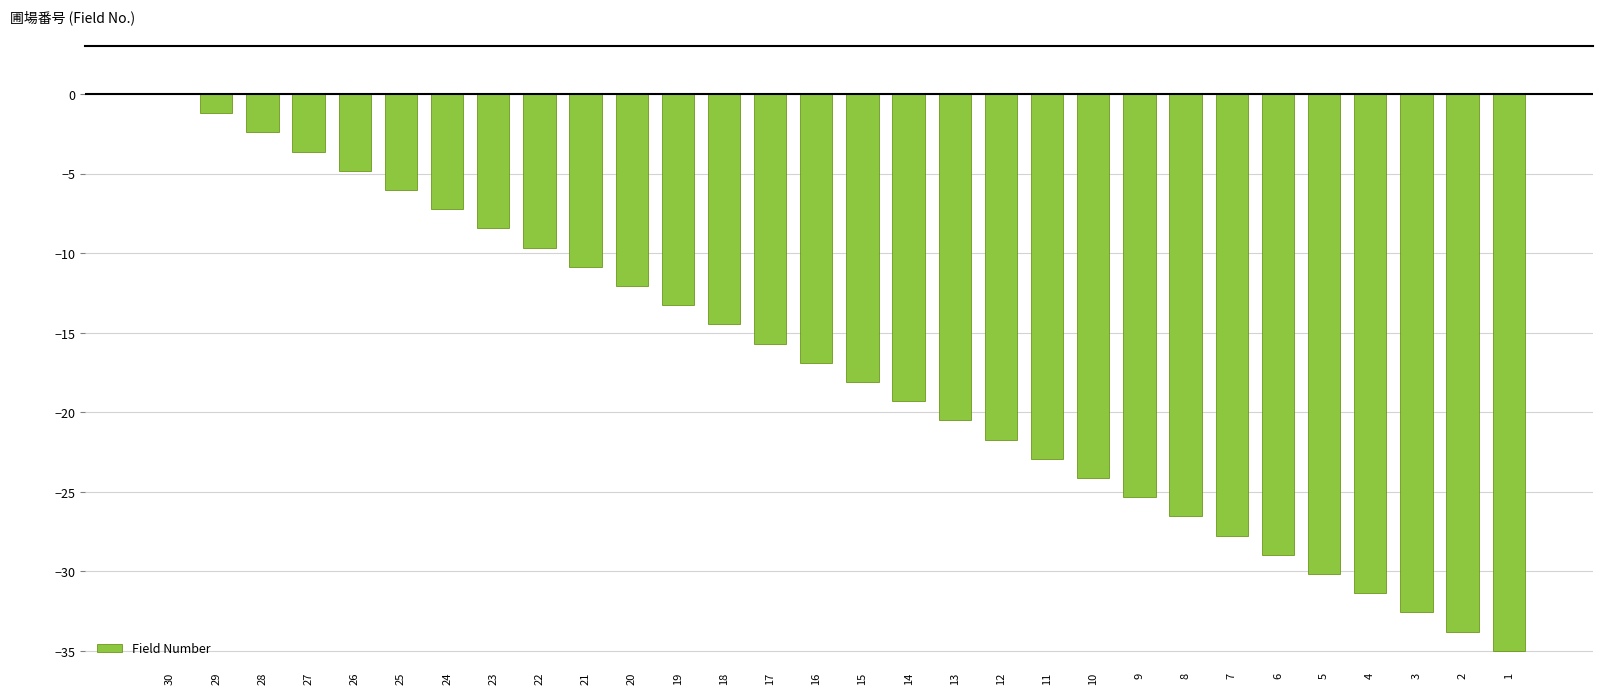

Are the bars horizontal?

No